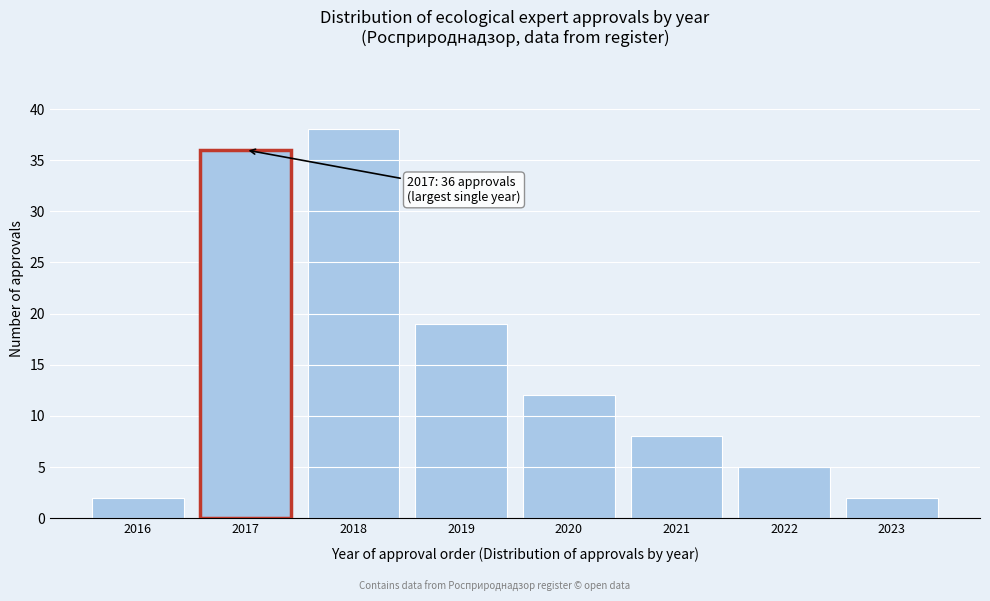

Reading right to left, extract all data points from this chart.

2	5	8	12	19	38	2